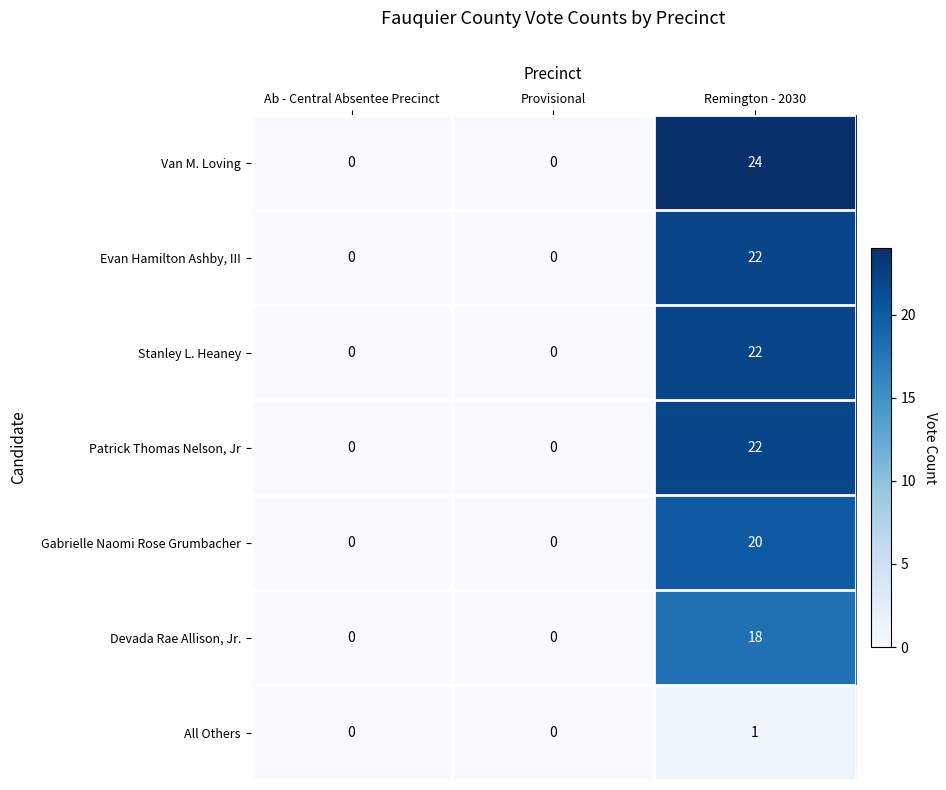

Between Provisional and Remington - 2030, which series saw the biggest shift?

Van M. Loving